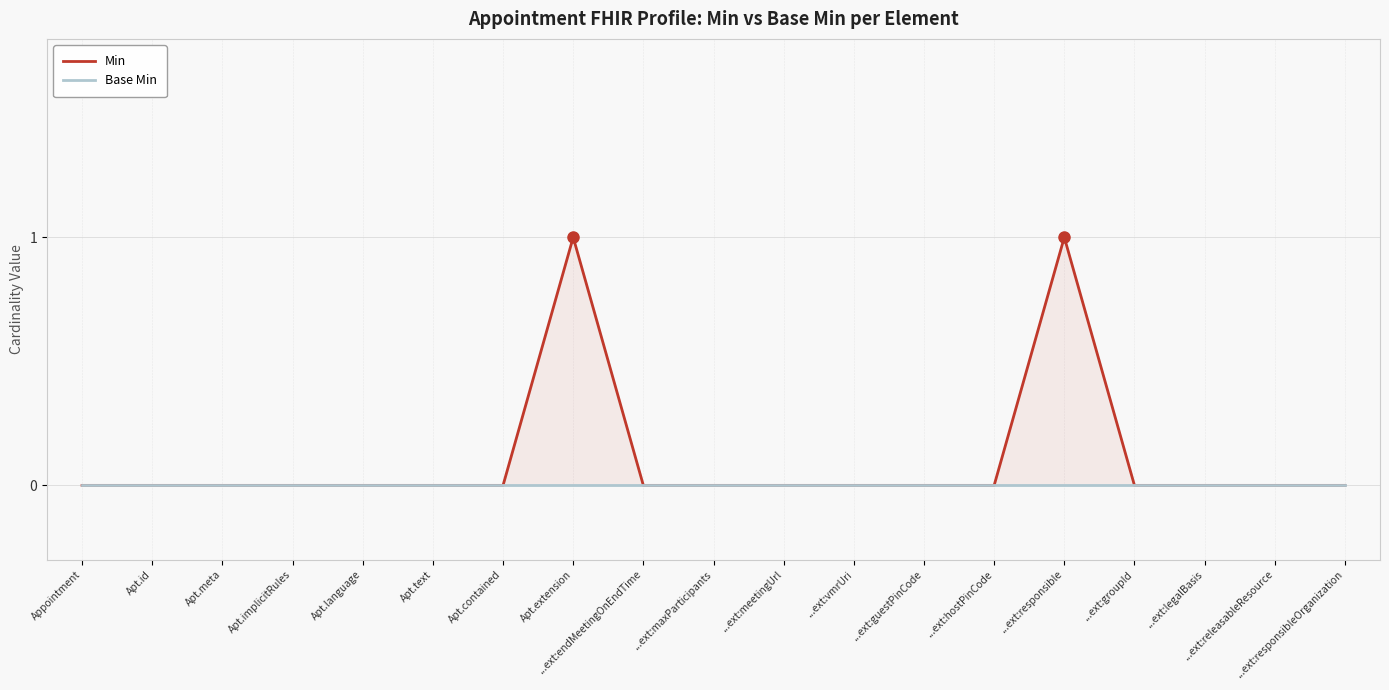

Which category has the highest value in the Base Min series?

Appointment